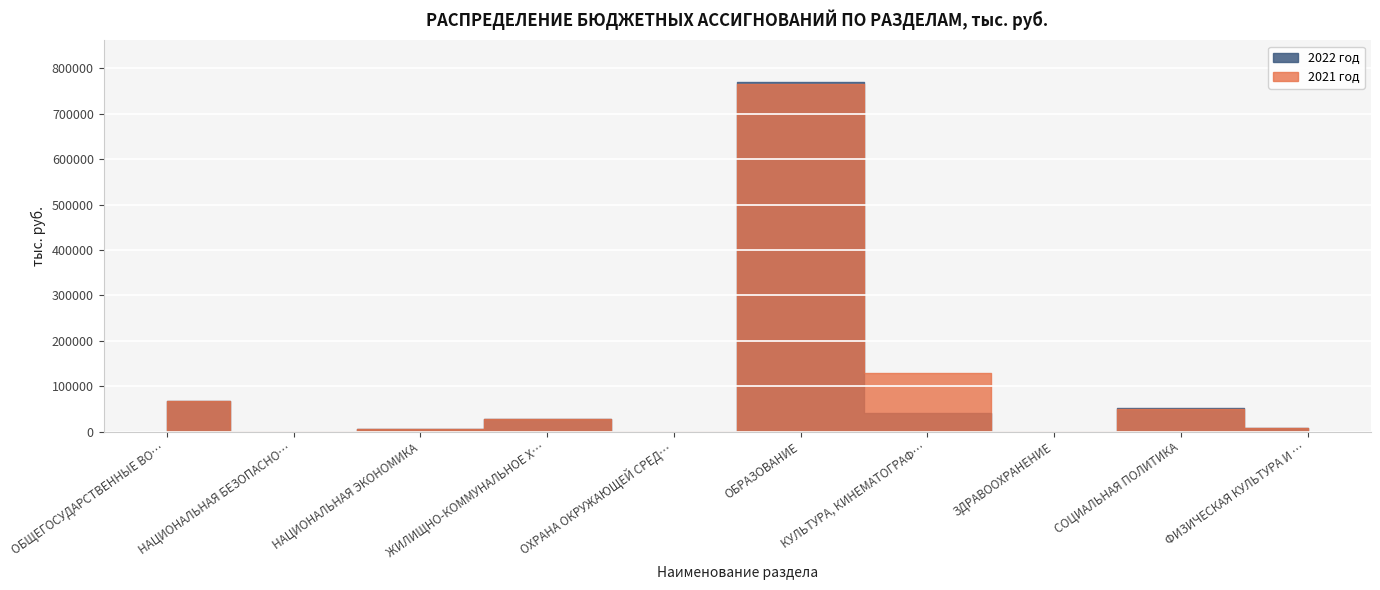

How many lines are shown in the chart?

2